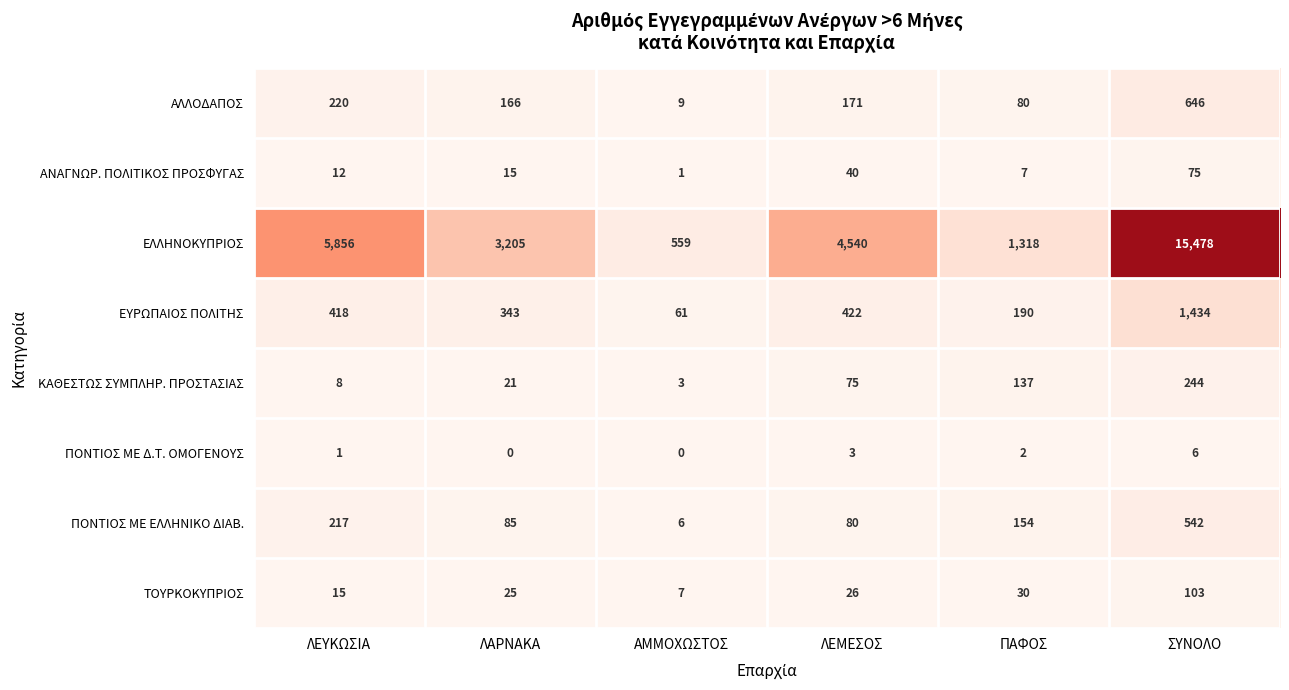

What is the total value across all series at ΠΑΦΟΣ?

1918